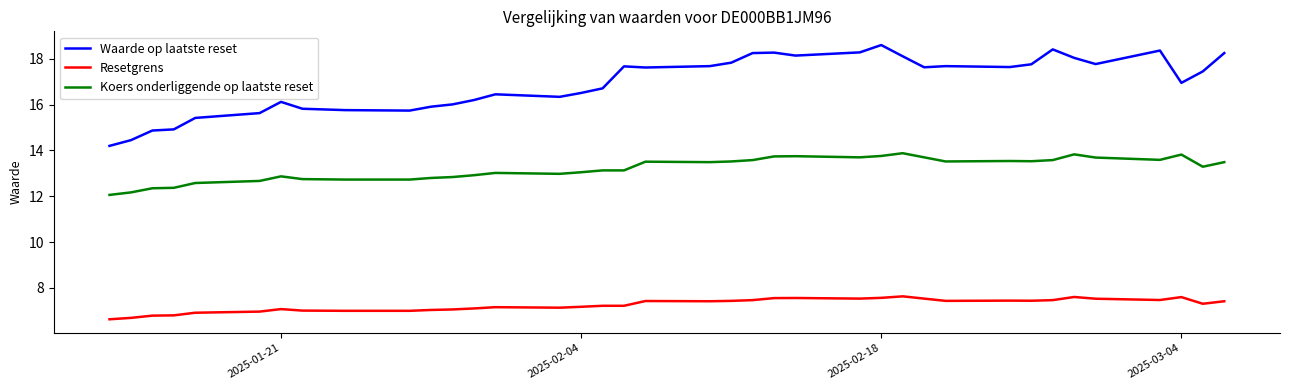

True or false: Resetgrens and Waarde op laatste reset intersect in this chart.

False